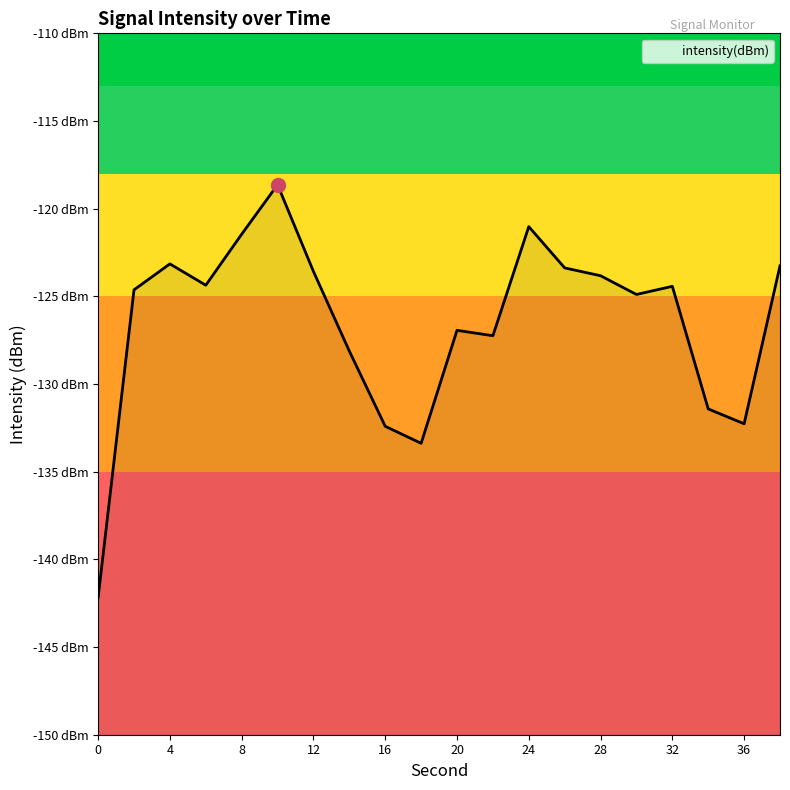

True or false: there are more than 1 points higher than both neighbors.

True